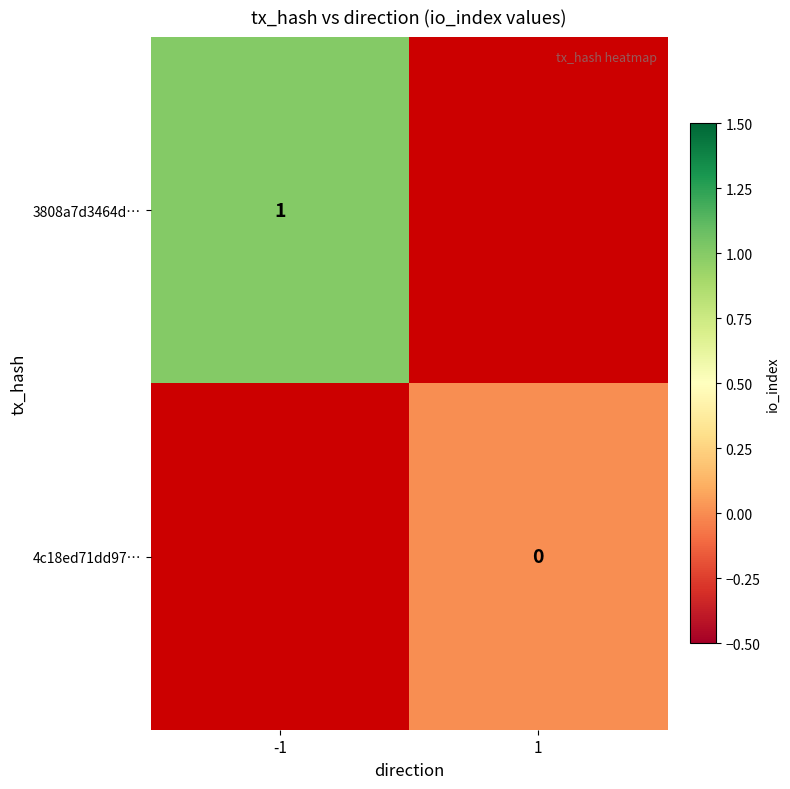

At which label does 3808a7d3464d… reach its peak?

-1